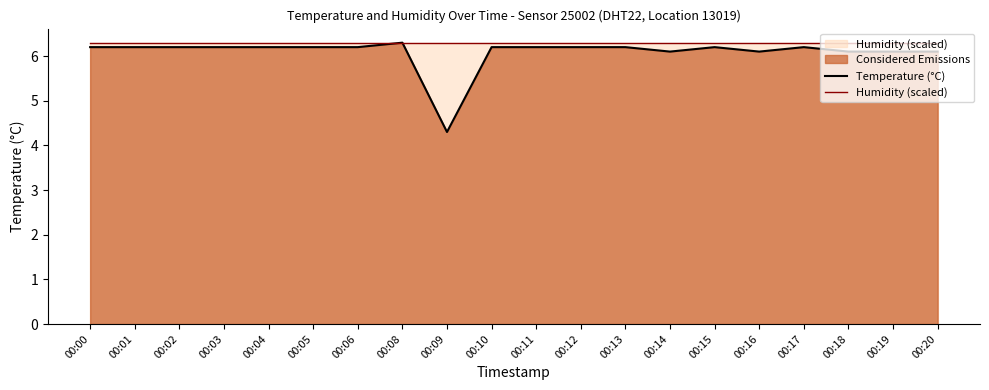

What is the smallest value displayed?

4.3